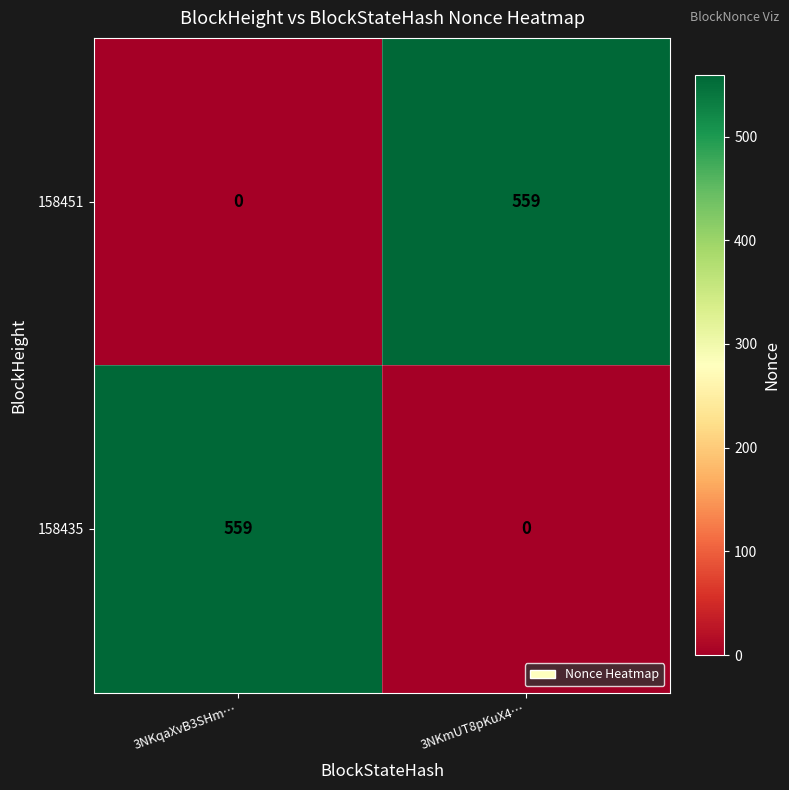

What is the spread (max minus min) of values at 3NKmUT8pKuX4…?

559